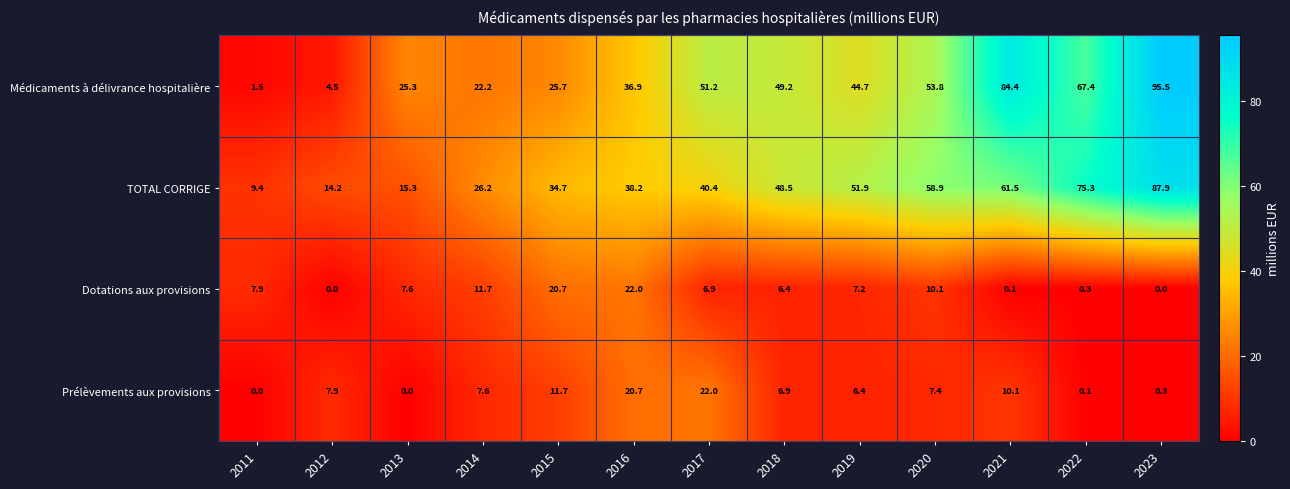

At which label is Médicaments à délivrance hospitalière closest to 48?

2018